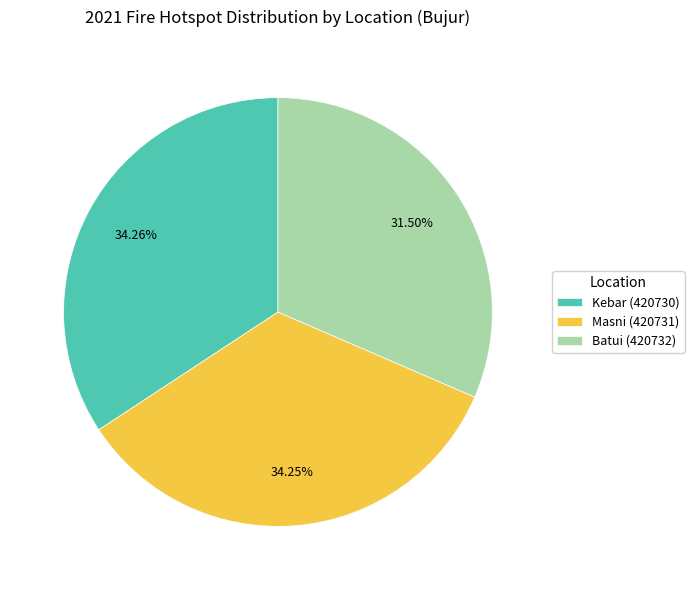

True or false: Masni (420731) accounts for 46% of the total.

False